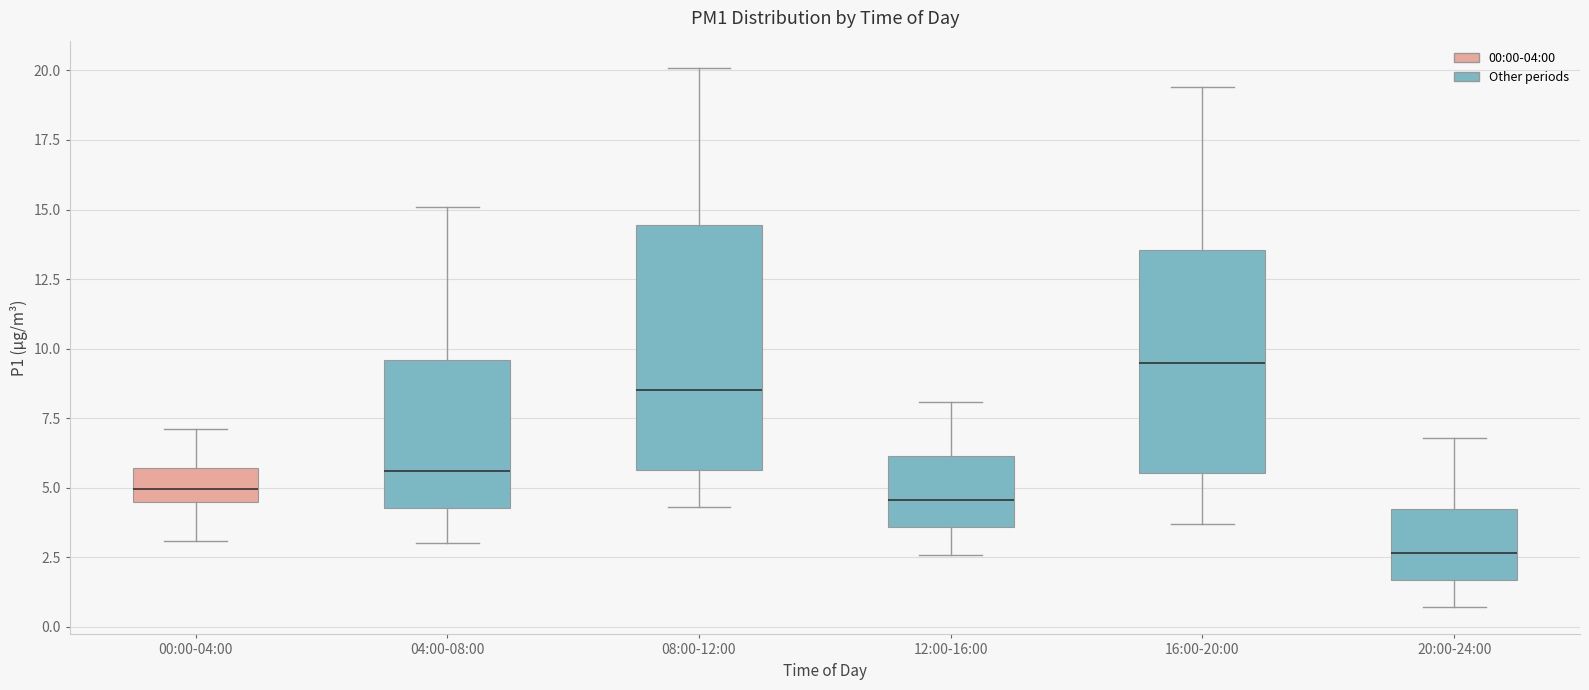

Which box's median line is the lowest?

20:00-24:00